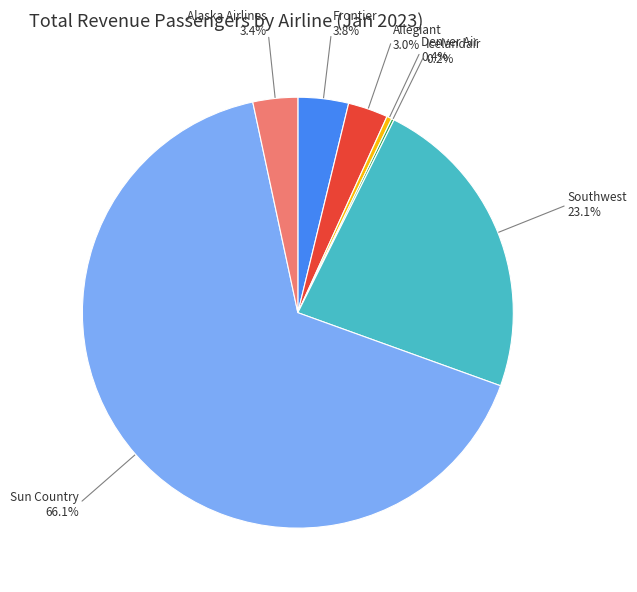

Which has a higher value, Sun Country or Denver Air?

Sun Country